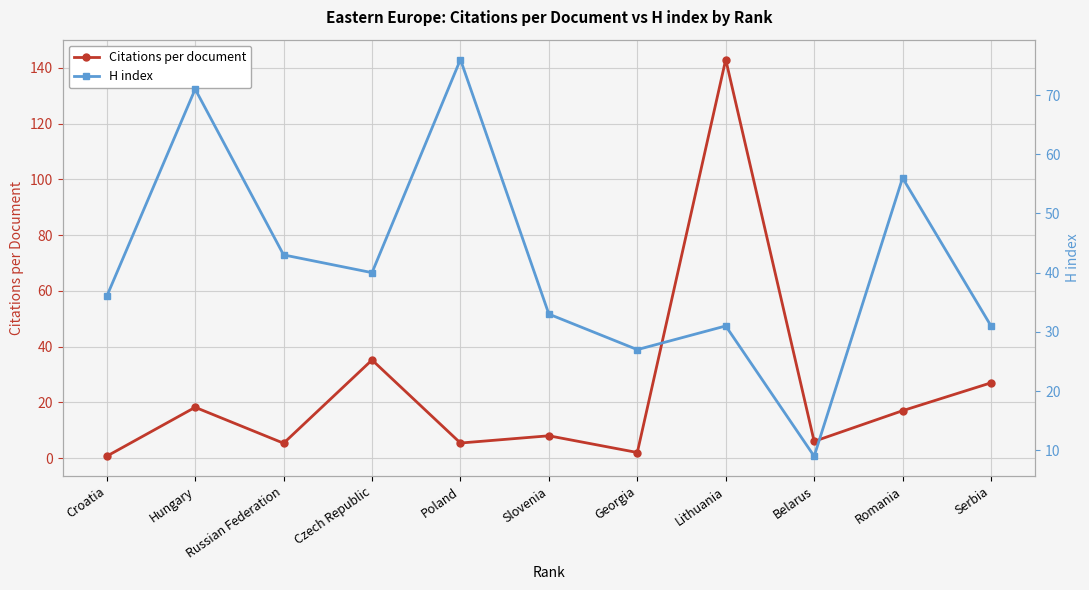

Which category has the highest value in the Citations per document series?

Lithuania